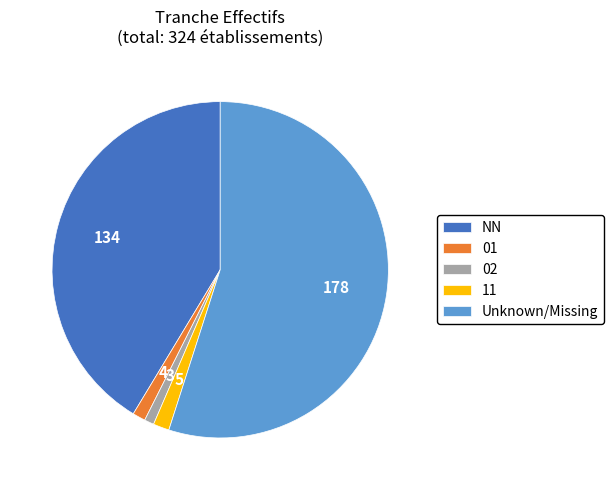

Which has a higher value, 11 or 02?

11